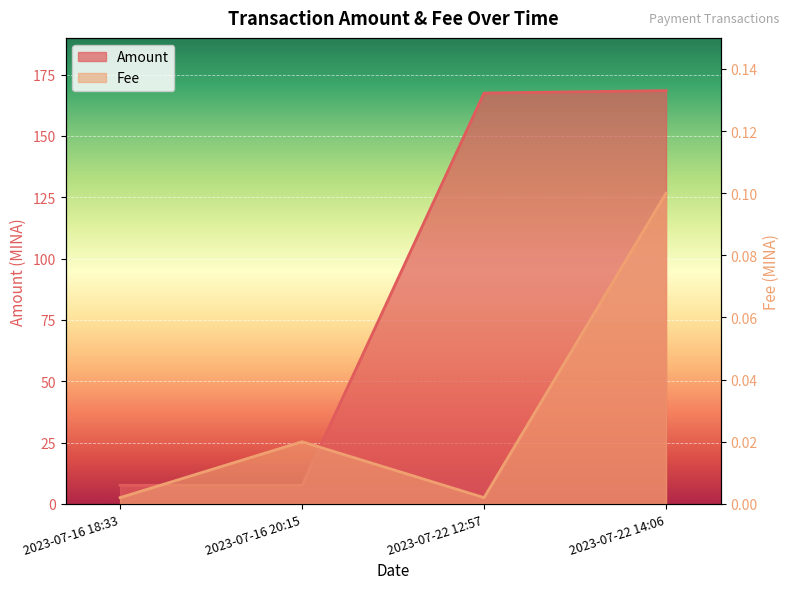

List the labels in order of Amount value, smallest first.

2023-07-16 18:33, 2023-07-16 20:15, 2023-07-22 12:57, 2023-07-22 14:06